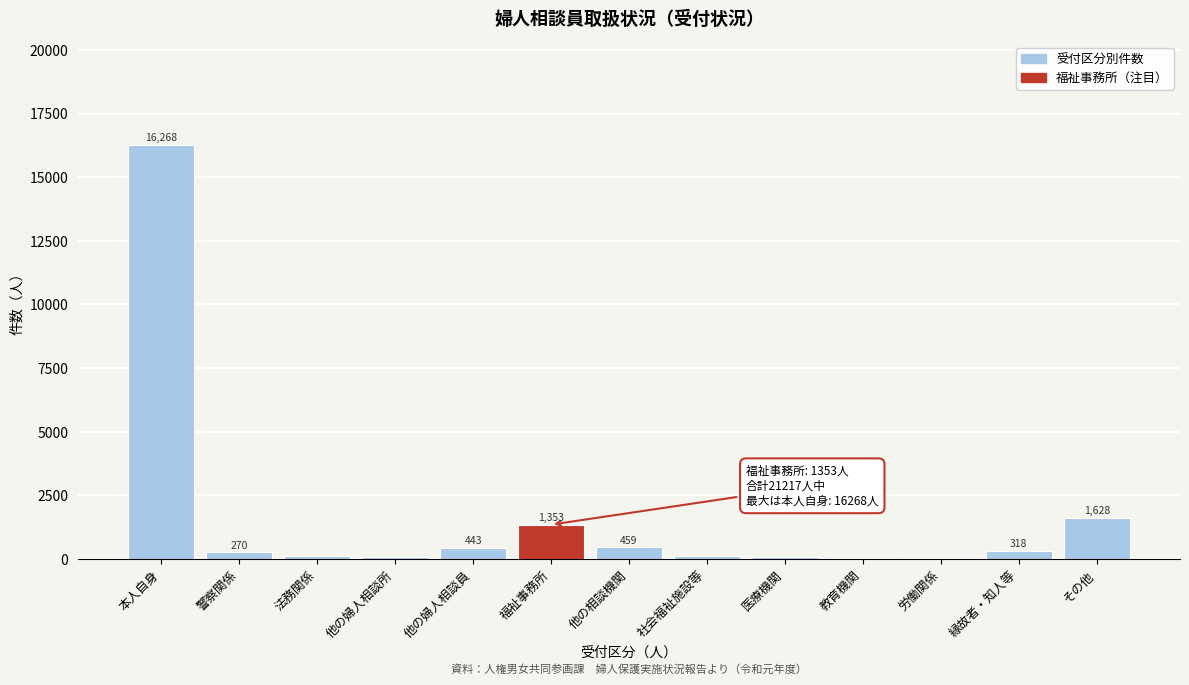

Reading left to right, list all the values displayed in this chart.

本人自身=16268	警察関係=270	法務関係=141	他の婦人相談所=64	他の婦人相談員=443	福祉事務所=1353	他の相談機関=459	社会福祉施設等=132	医療機関=87	教育機関=52	労働関係=2	縁故者・知人等=318	その他=1628